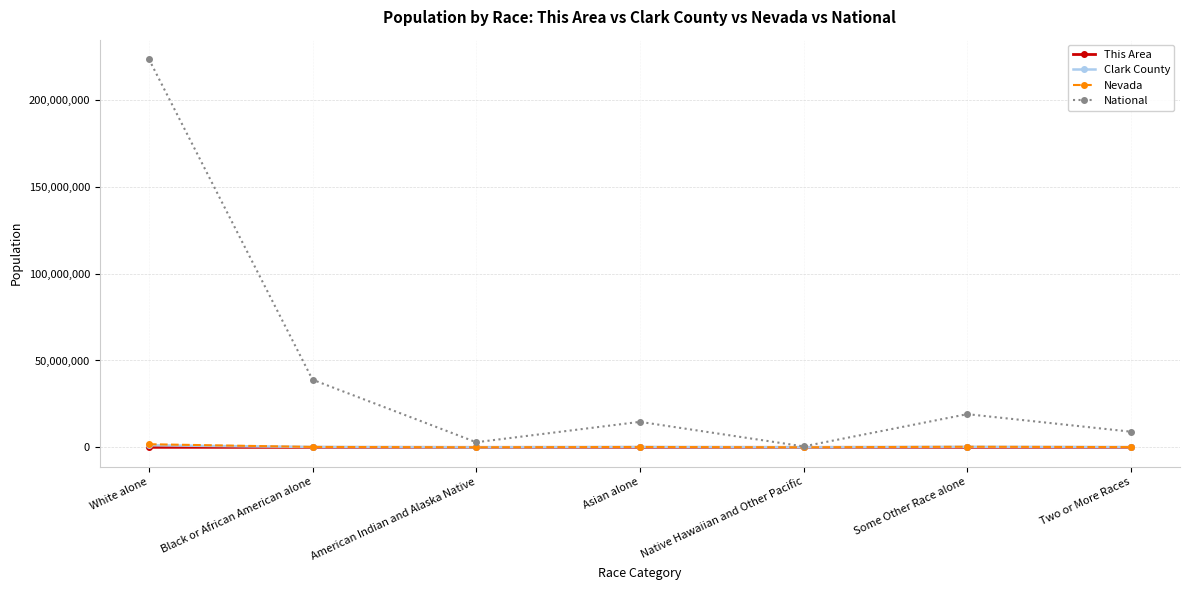

At which category does National reach its first local peak?

Asian alone